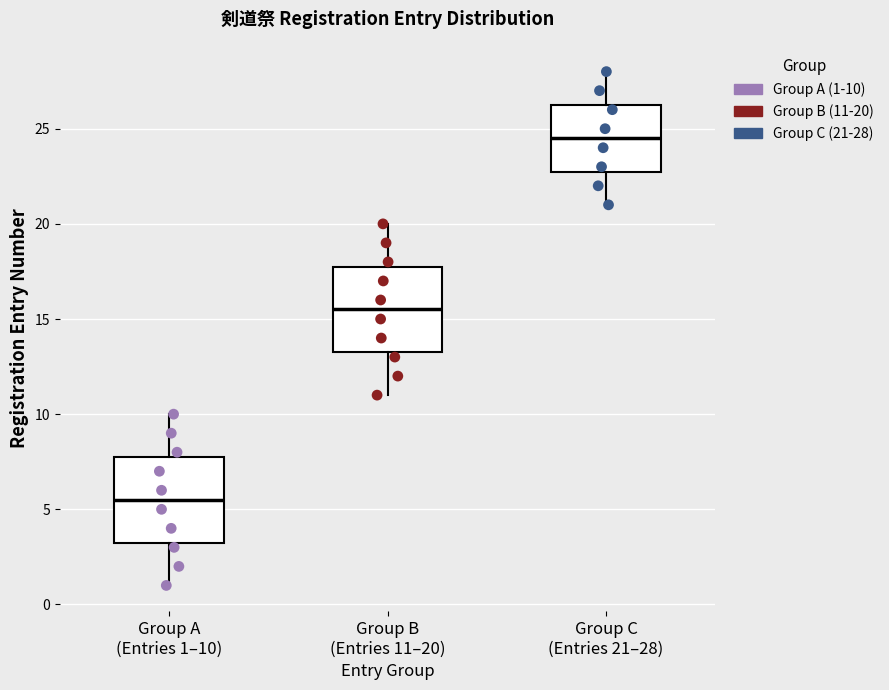

Which box's median line is the lowest?

Group A (Entries 1–10)